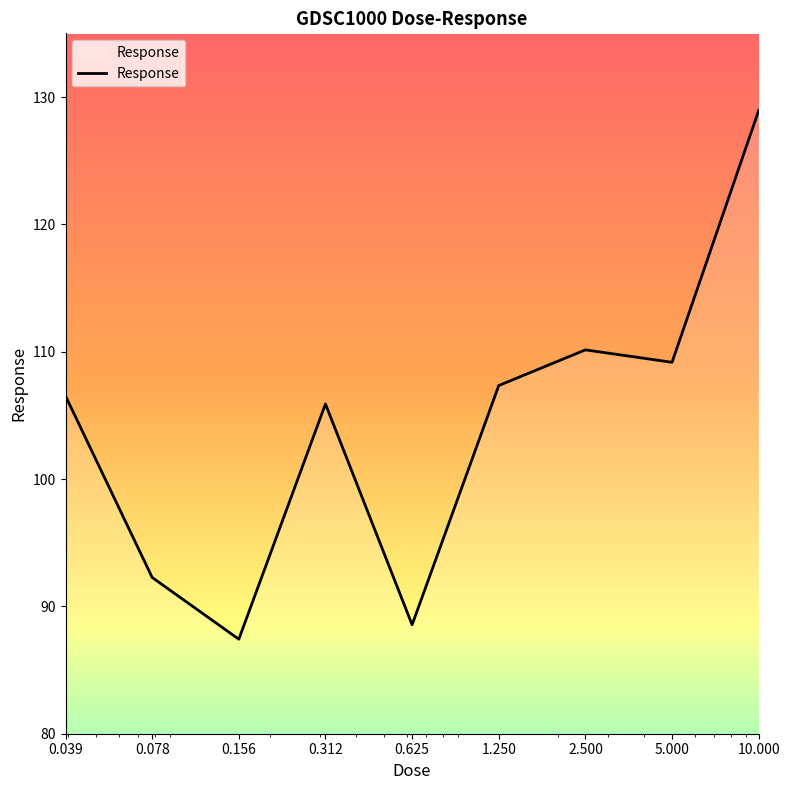

What is the difference between the maximum and minimum values?

41.5